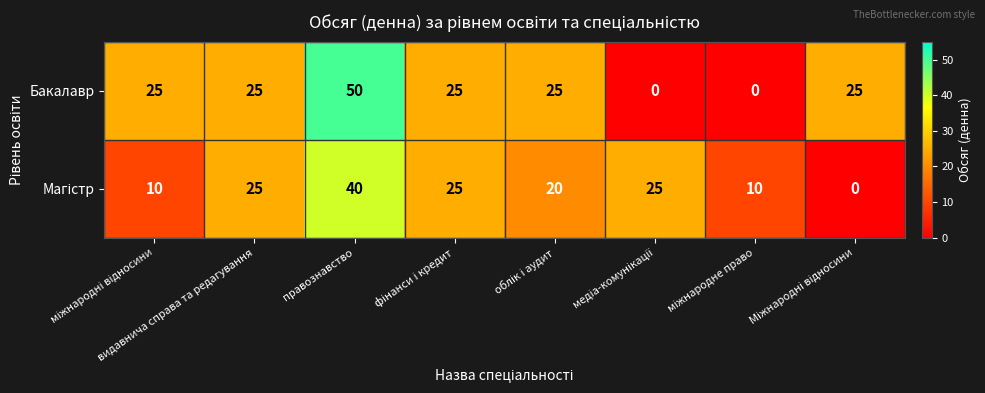

The value of Бакалавр at правознавство is 50. True or false?

True